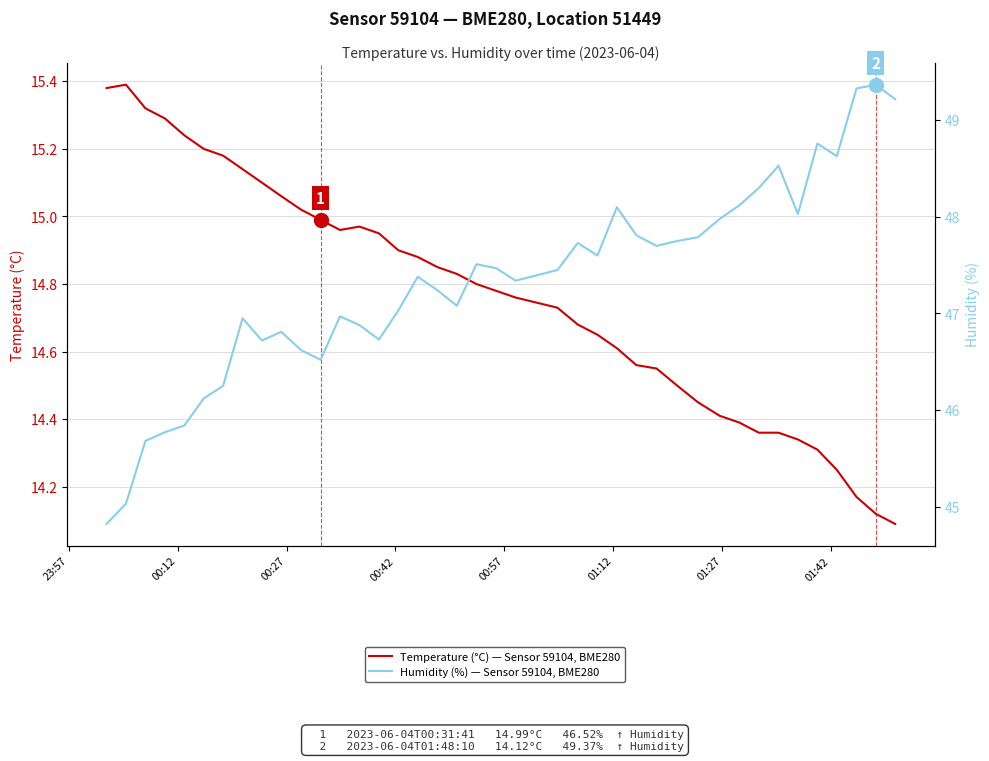

Does the chart have visible grid lines?

Yes